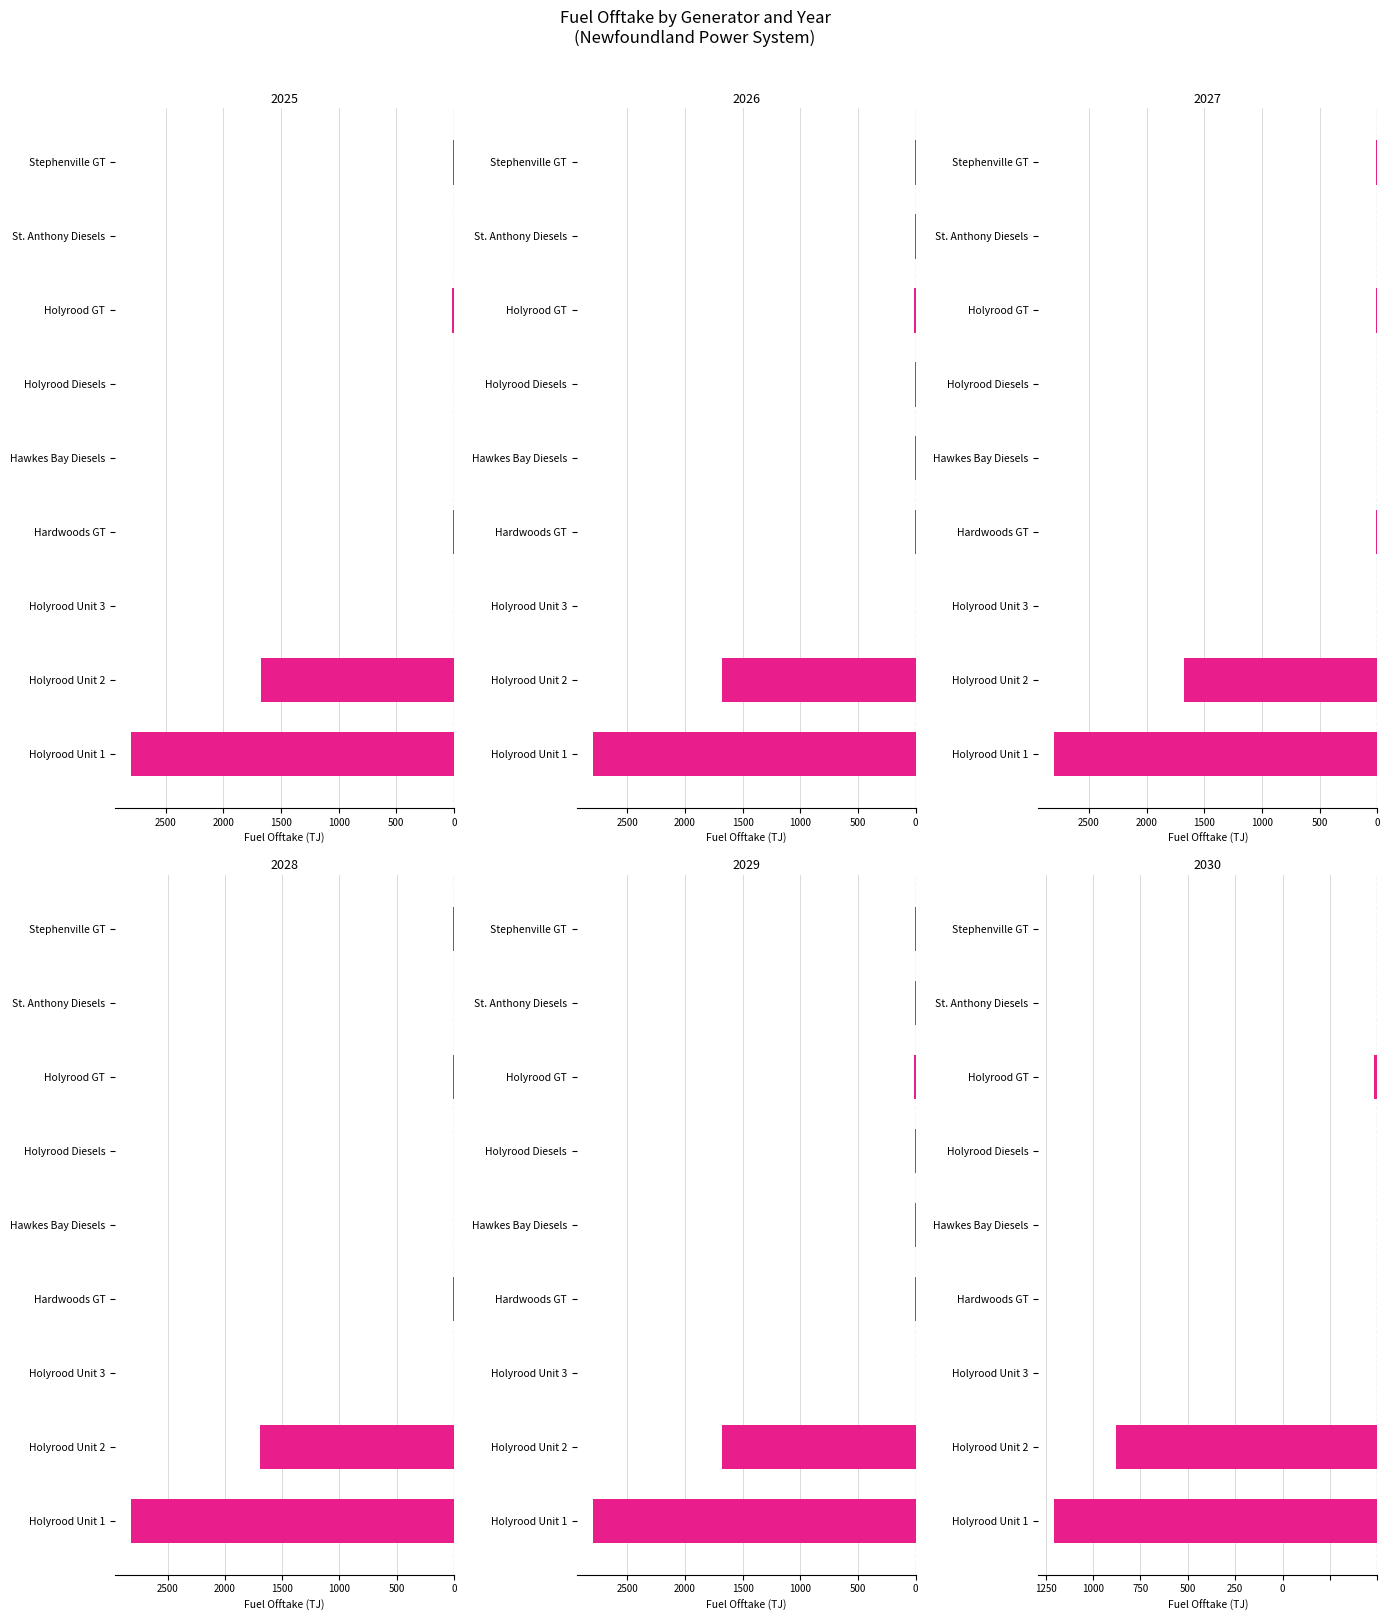

Which series has the widest spread of values?

2028